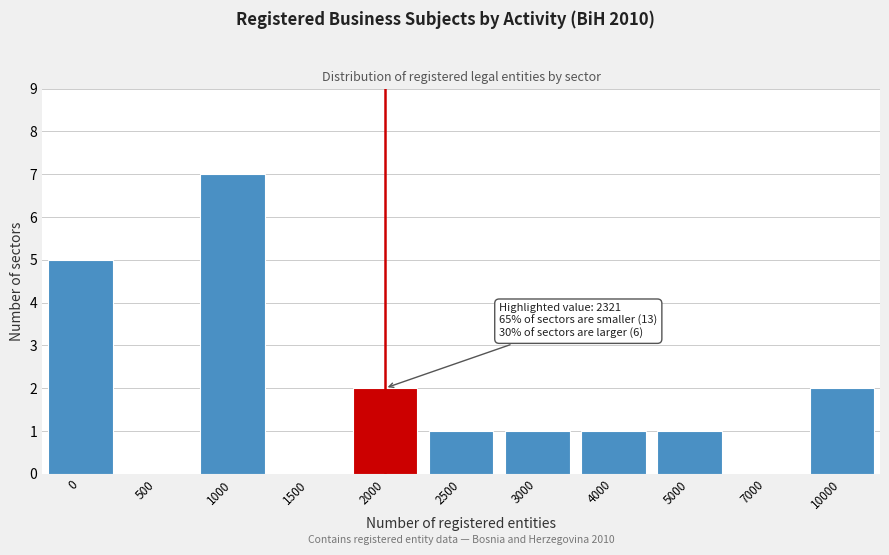

Reading left to right, list all the values displayed in this chart.

0=5	500=0	1000=7	1500=0	2000=2	2500=1	3000=1	4000=1	5000=1	7000=0	10000=2